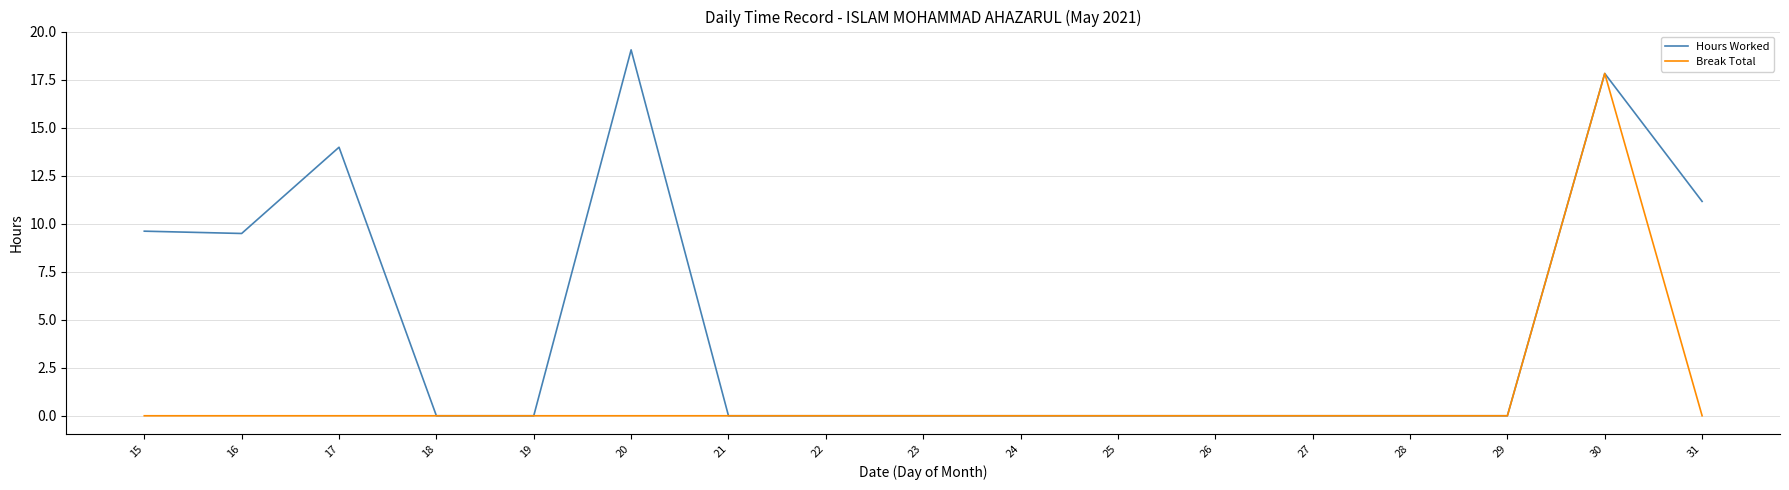

Which series has the widest spread of values?

Hours Worked